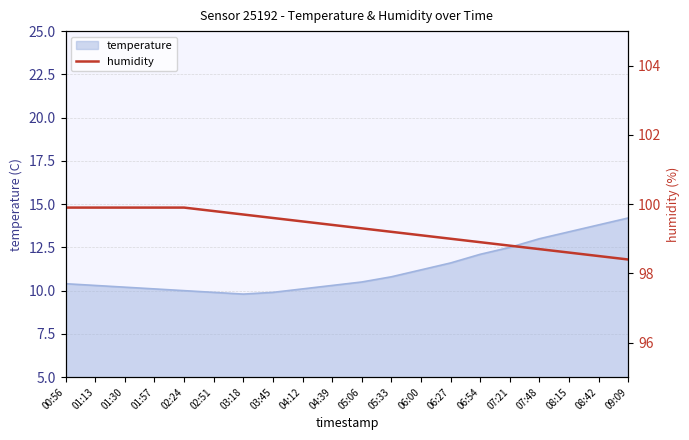

True or false: the data shows 99.9 at 00:56.

True